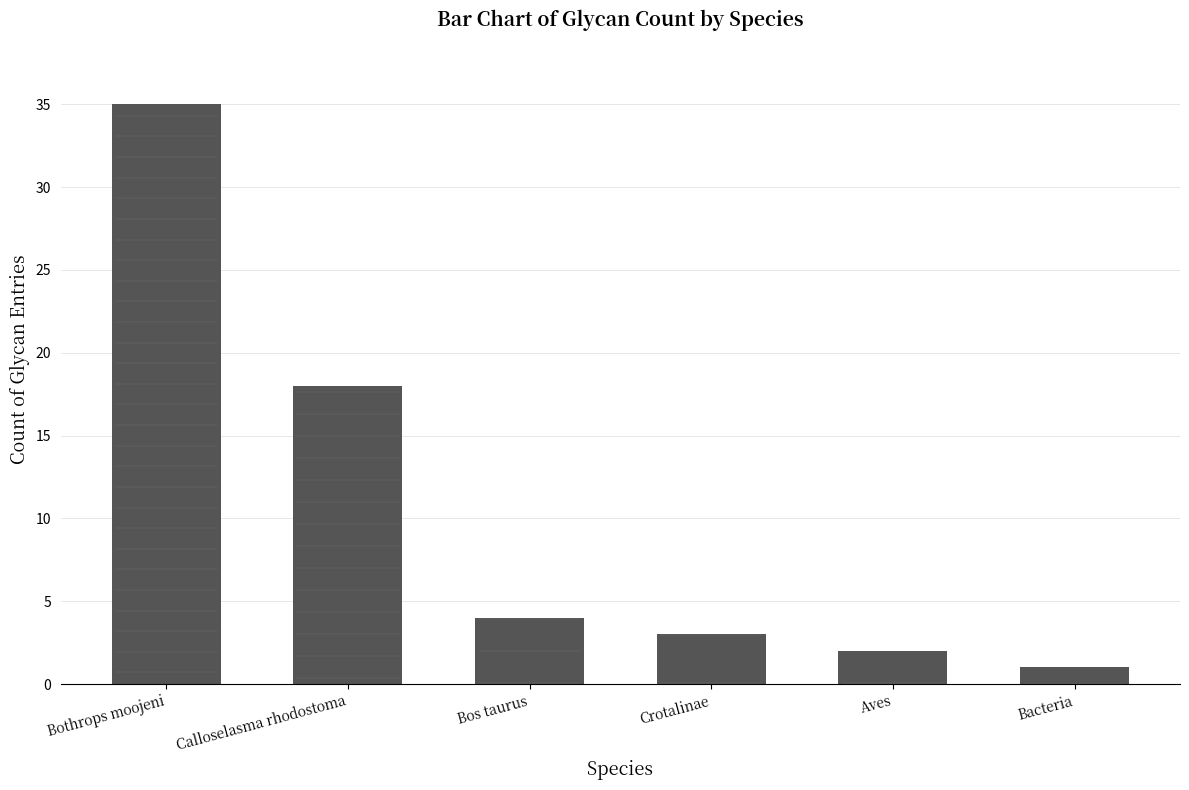

Count the number of data series in this chart.

1